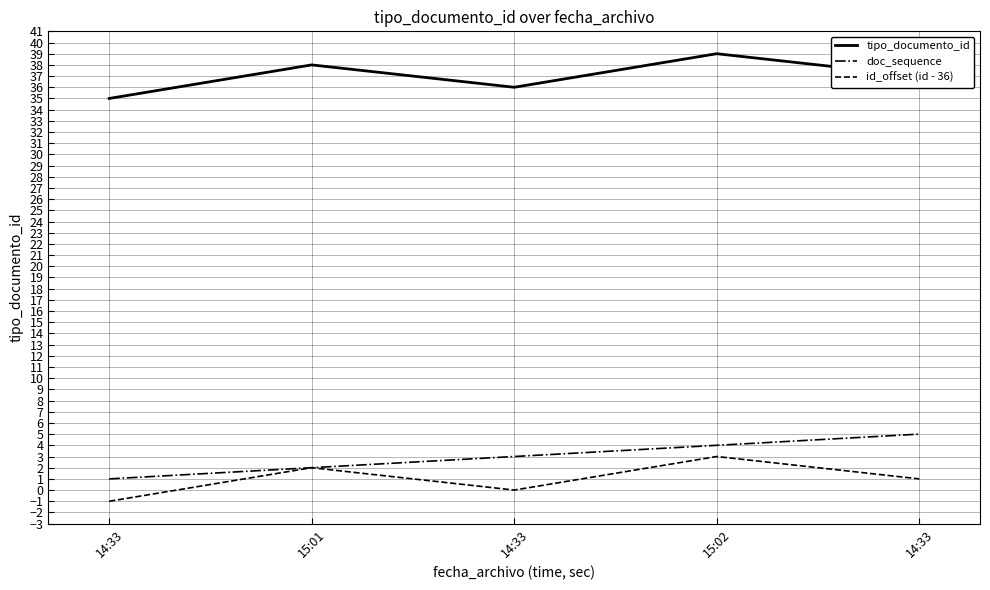

True or false: tipo_documento_id has a value of 24 at 14:33.

False